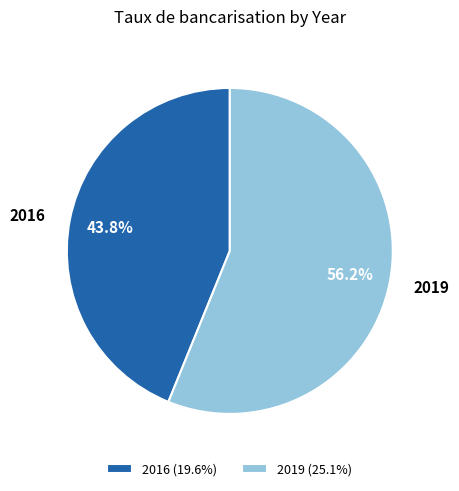

Does 2016 account for over 50% of the chart?

No